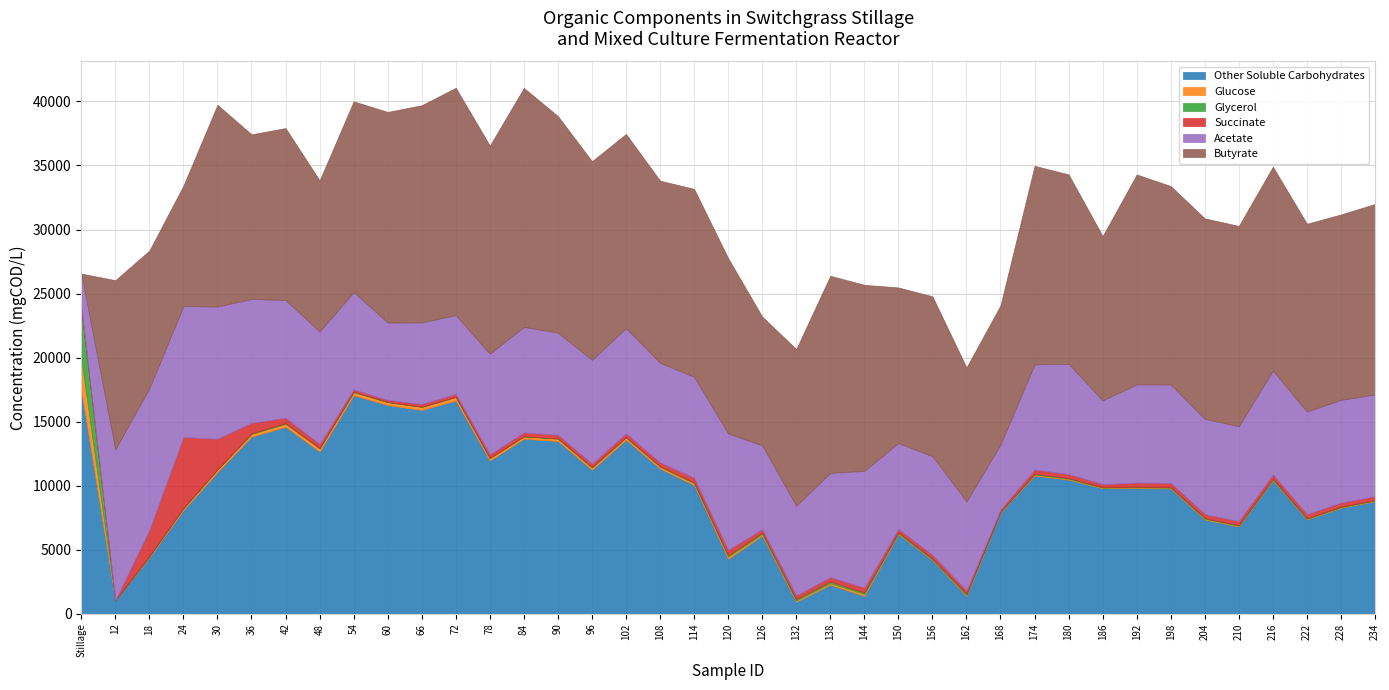

Which series has the largest total across all categories?

Butyrate